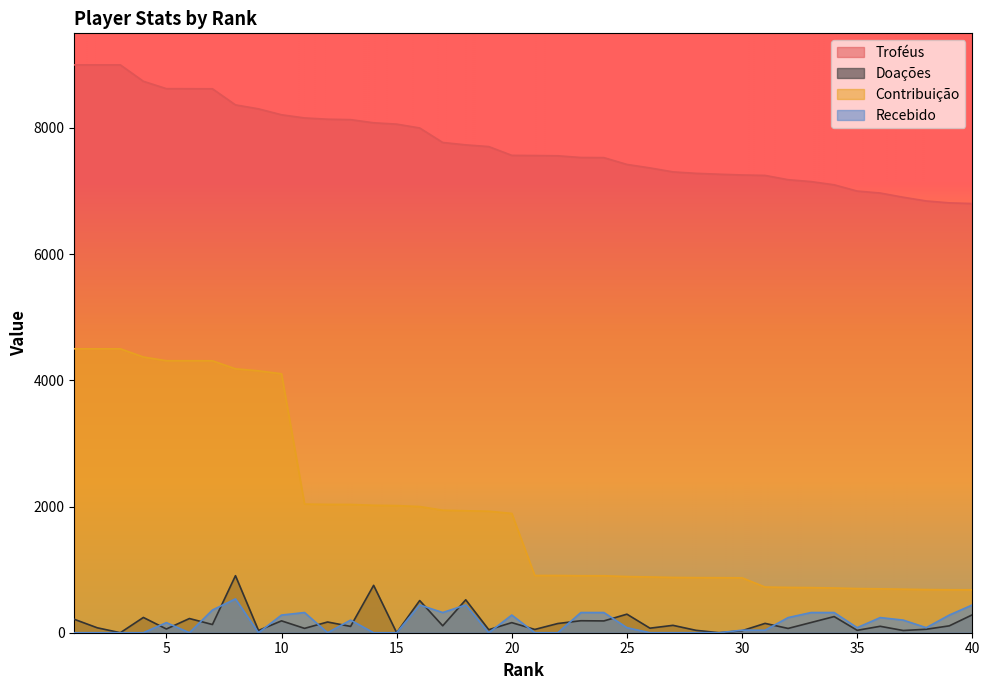

At how many categories does at least one series exceed 4929?

40